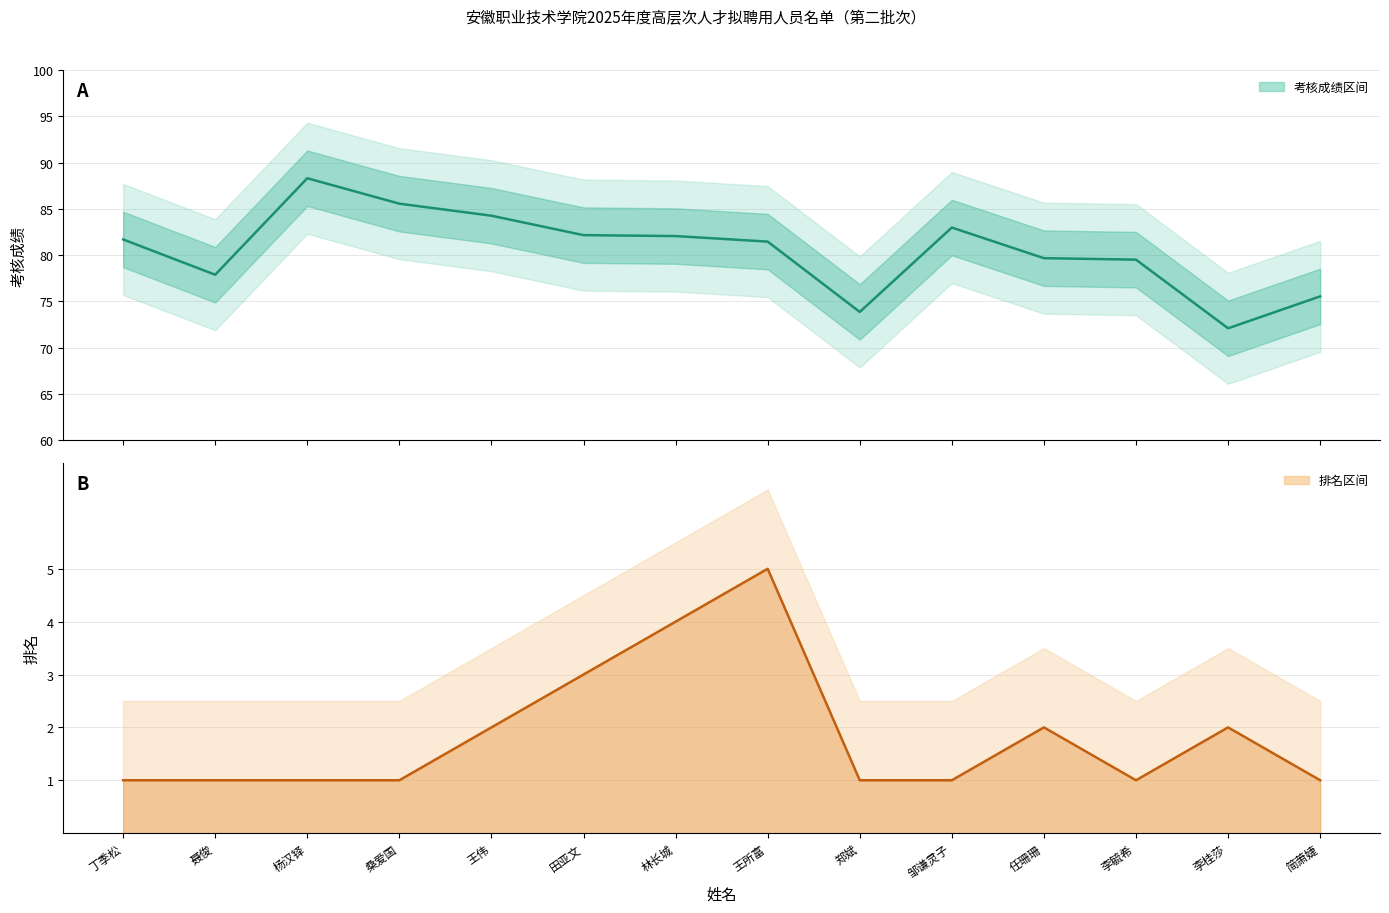

List the labels in order of 排名 value, smallest first.

丁季松, 聂俊, 杨汉铎, 桑爱国, 郑斌, 邹谦灵子, 李毓希, 简萧婕, 王伟, 任珊珊, 李桂莎, 田亚文, 林长城, 王所富